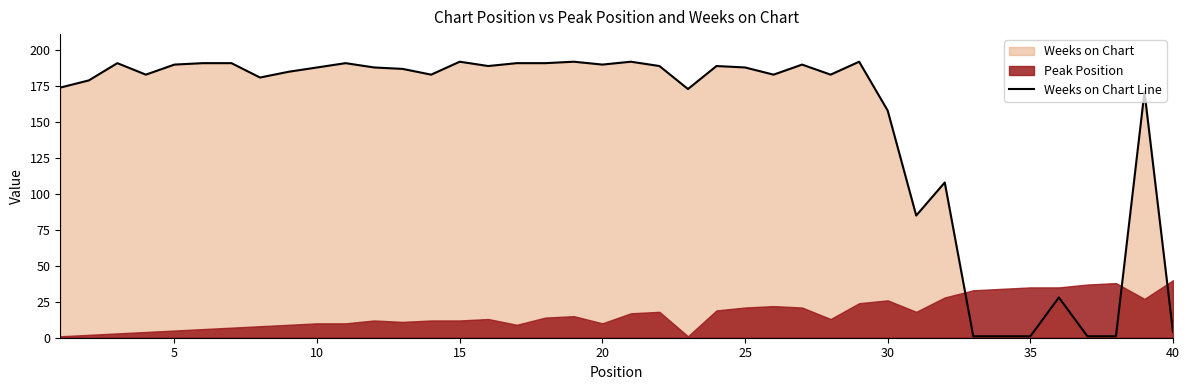

What is the greatest value displayed?

192